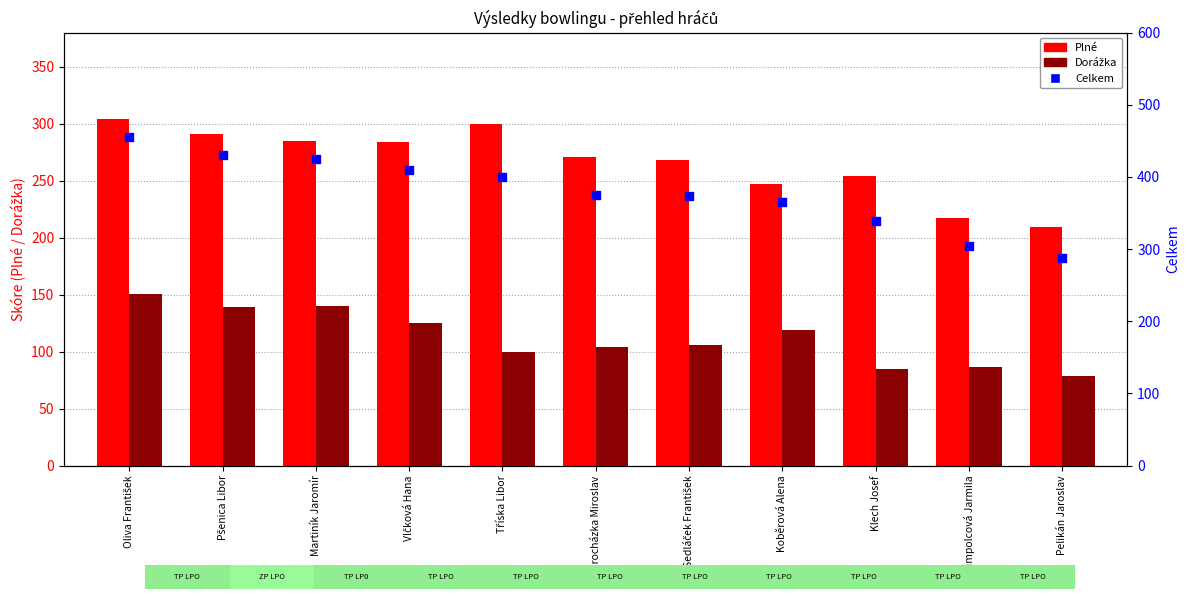

Which series contains the highest Y value?

Celkem